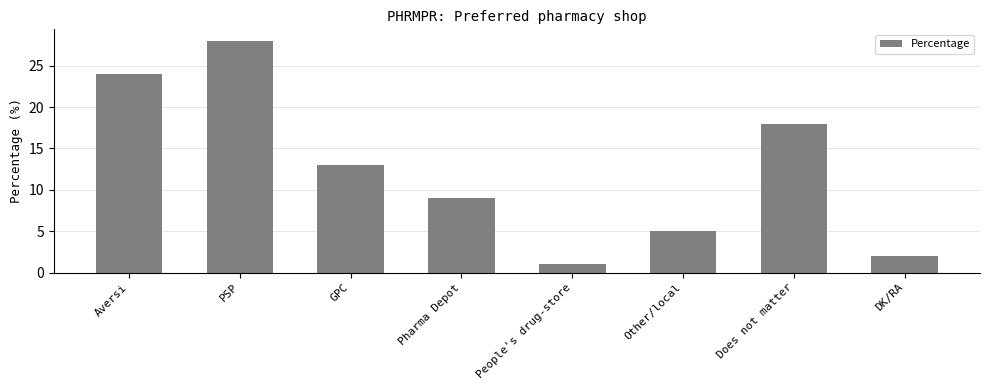

Are the bars grouped side by side (vs. stacked)?

No